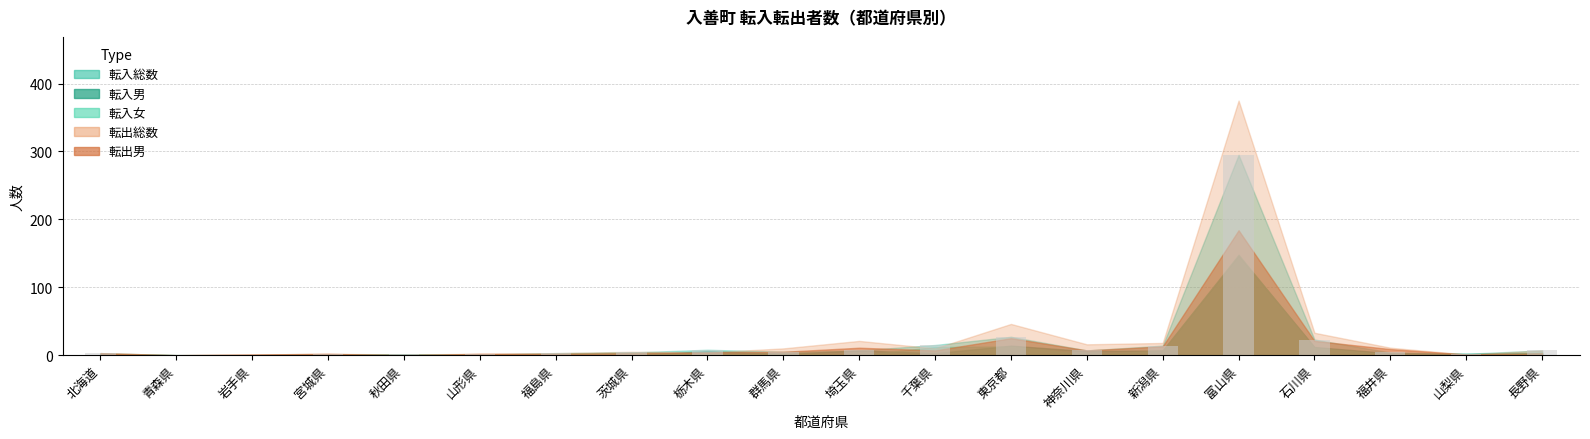

At which label is the value closest to 147?

東京都